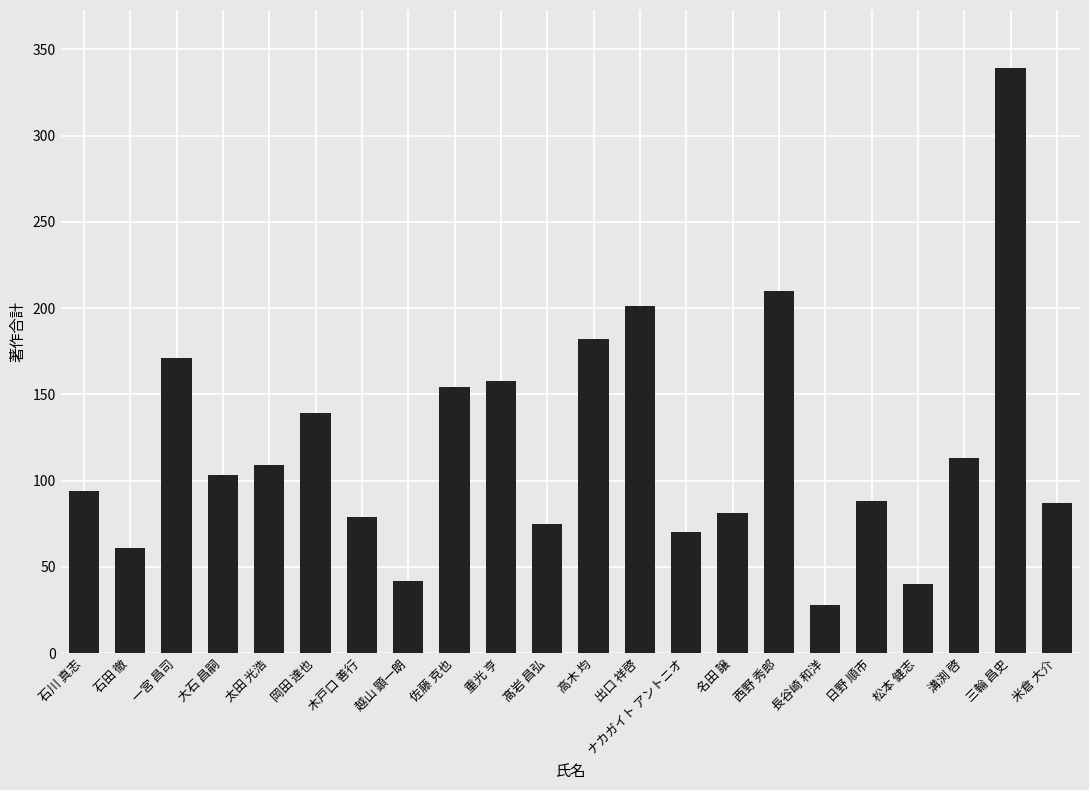

What is the label of the 20th bar from the left?

溝渕 啓